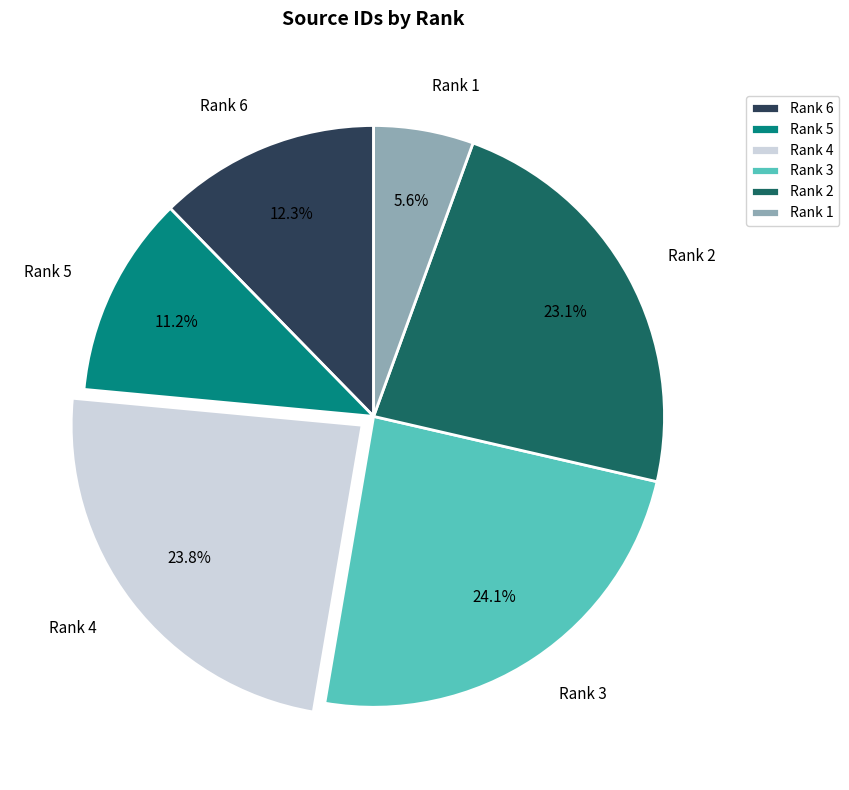

To the nearest percent, what is the average slice percentage?

17%